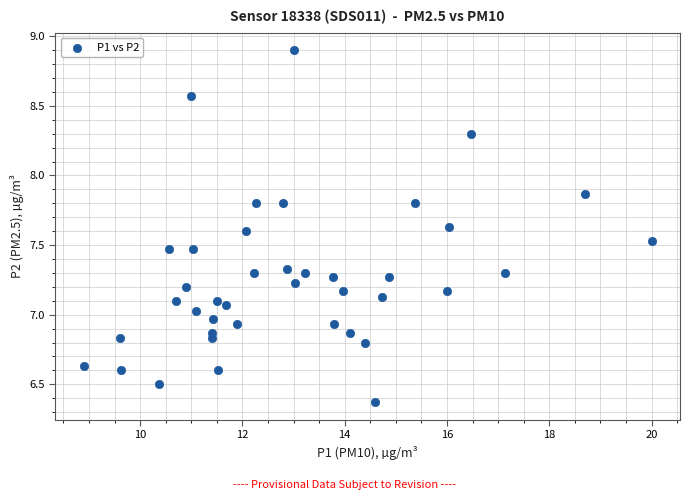

What is the range of Y values (max minus min)?

2.5